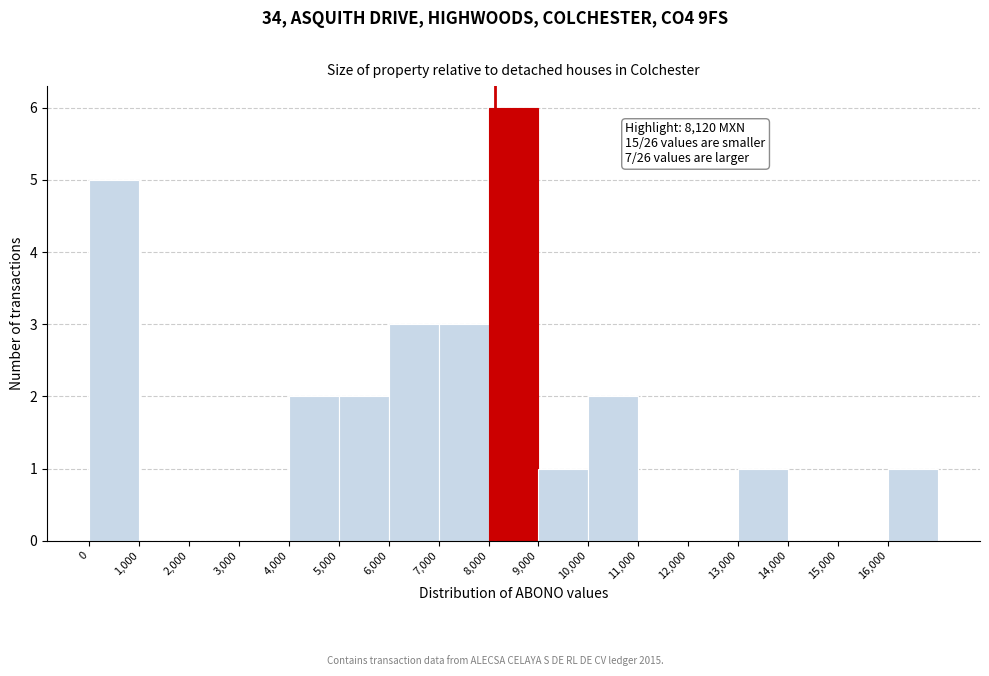

Which range on the x-axis has the tallest bar?

8000 to 9000